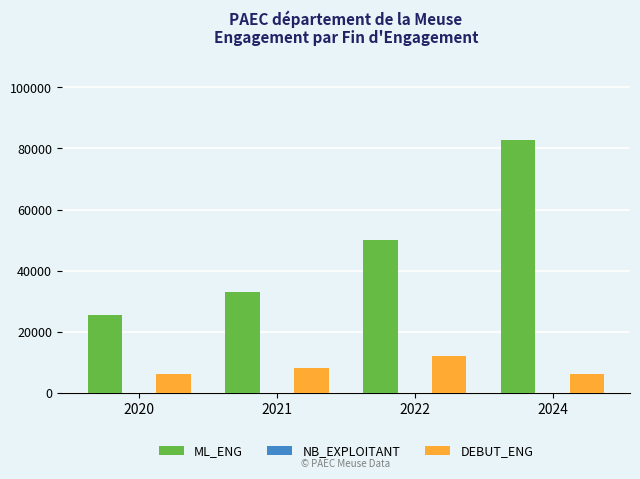

Which series has the largest total across all categories?

ML_ENG